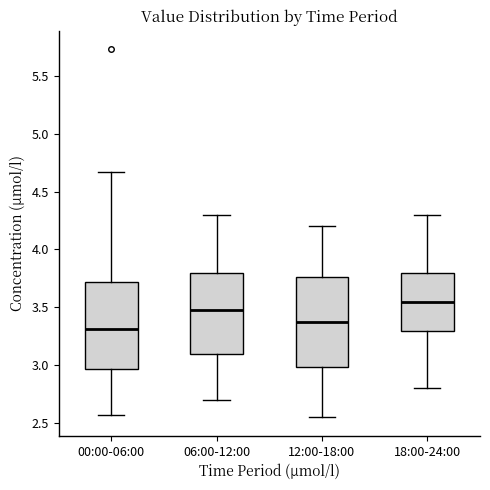

Reading left to right, read every box against the y-axis: the position of its median line, the range the box covers, and the ends of its whiskers. The values are not printed on the chart, so give them approximately, as read against the axis.

00:00-06:00: median 3.30, box 2.95 to 3.70, whiskers 2.55 to 4.65
06:00-12:00: median 3.50, box 3.10 to 3.80, whiskers 2.70 to 4.30
12:00-18:00: median 3.40, box 3.00 to 3.75, whiskers 2.55 to 4.20
18:00-24:00: median 3.55, box 3.30 to 3.80, whiskers 2.80 to 4.30